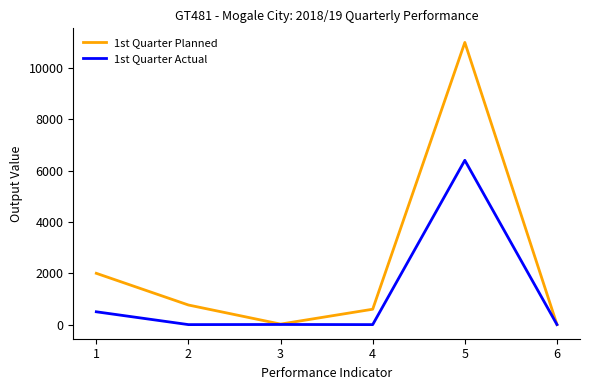

At which category does 1st Quarter Planned reach its first local peak?

5